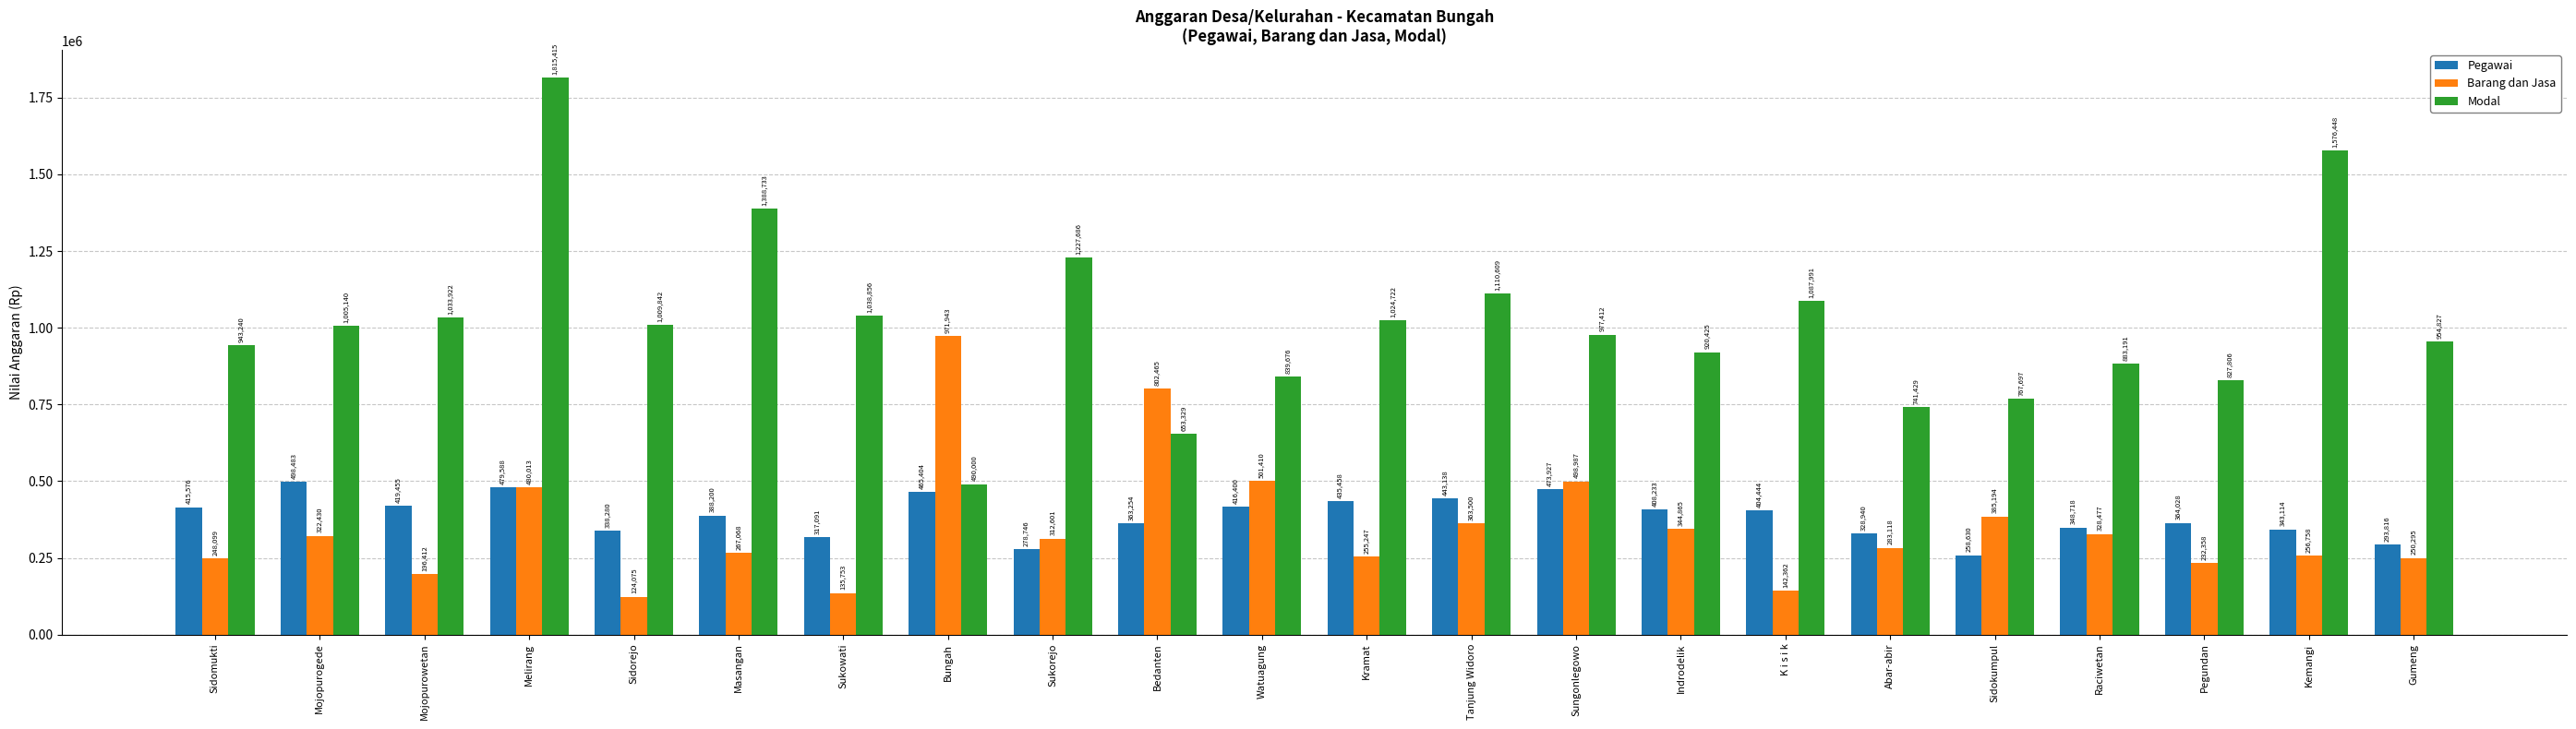

Which series has the largest total across all categories?

Modal